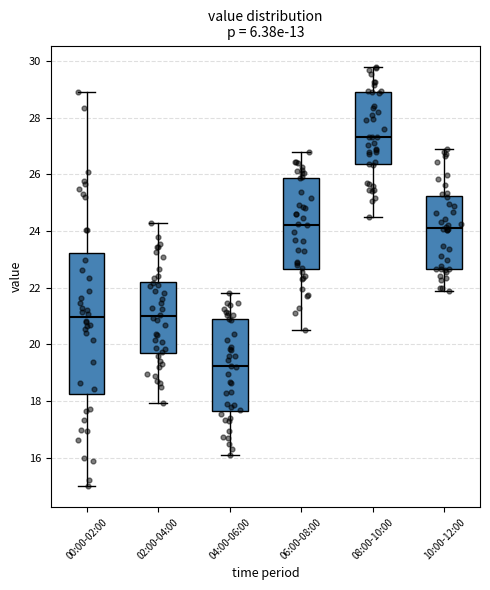

Reading left to right, read every box against the y-axis: the position of its median line, the range the box covers, and the ends of its whiskers. The values are not printed on the chart, so give them approximately, as read against the axis.

00:00-02:00: median 21.0, box 18.2 to 23.2, whiskers 15.0 to 29.0
02:00-04:00: median 21.0, box 19.8 to 22.2, whiskers 18.0 to 24.4
04:00-06:00: median 19.2, box 17.6 to 20.8, whiskers 16.2 to 21.8
06:00-08:00: median 24.2, box 22.6 to 25.8, whiskers 20.6 to 26.8
08:00-10:00: median 27.4, box 26.4 to 28.8, whiskers 24.6 to 29.8
10:00-12:00: median 24.2, box 22.6 to 25.2, whiskers 21.8 to 27.0